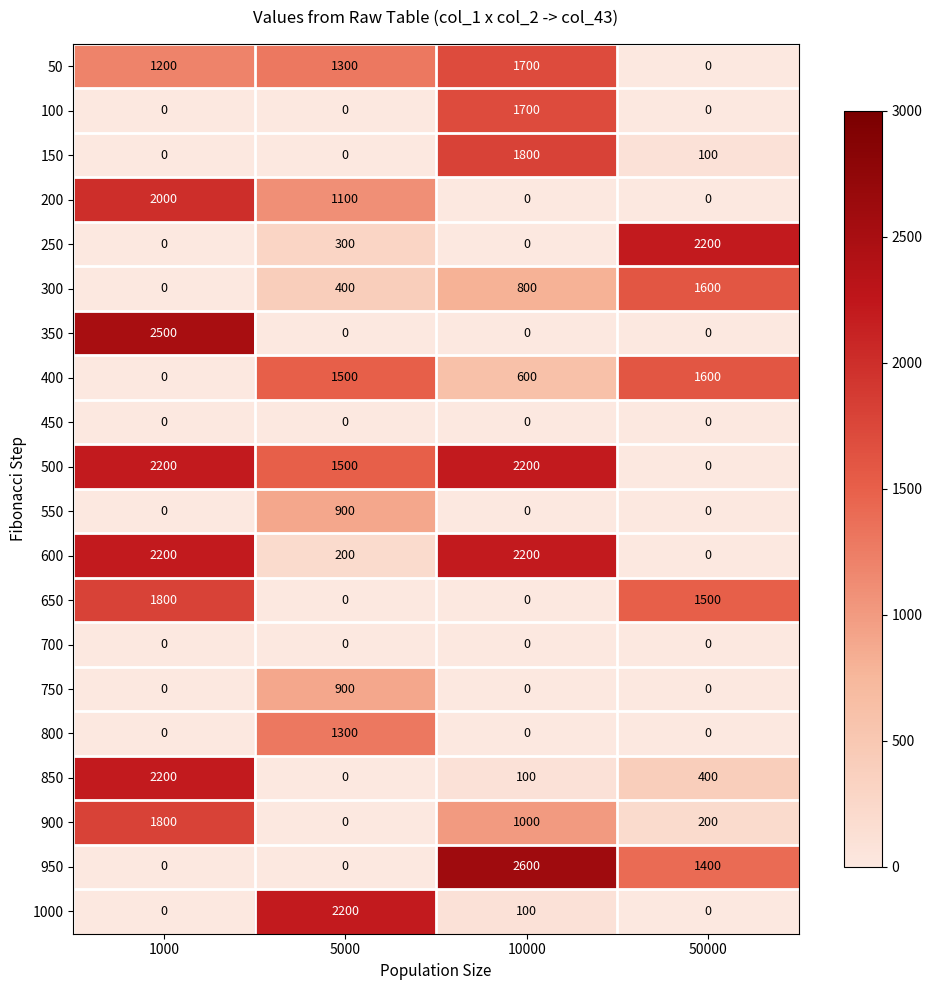

Which category has the highest value in the 300 series?

50000